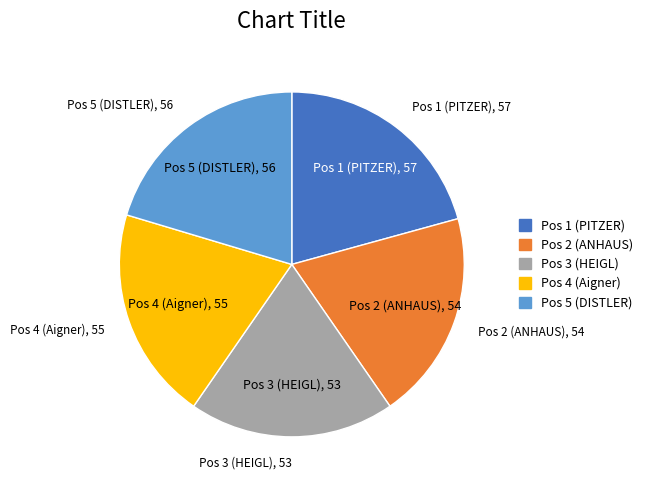

Do Pos 4 (Aigner) and Pos 2 (ANHAUS) together represent more than half of the pie?

No